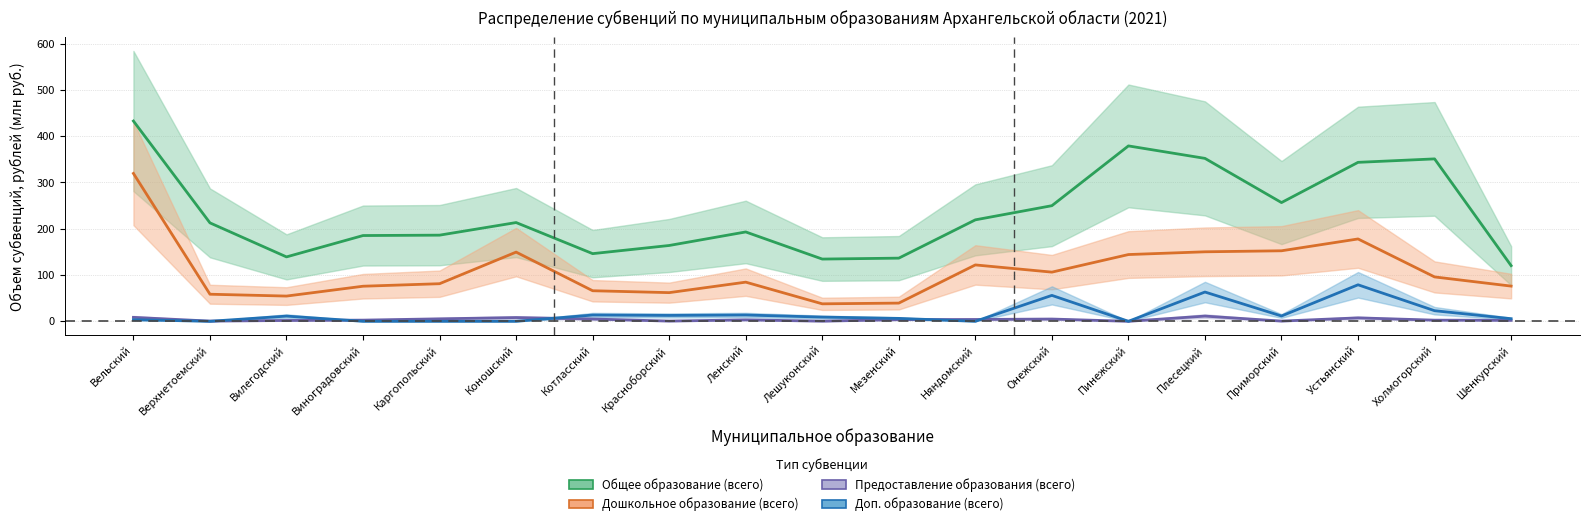

What value does the Предоставление образования (всего) series have at Коношский?

8.1